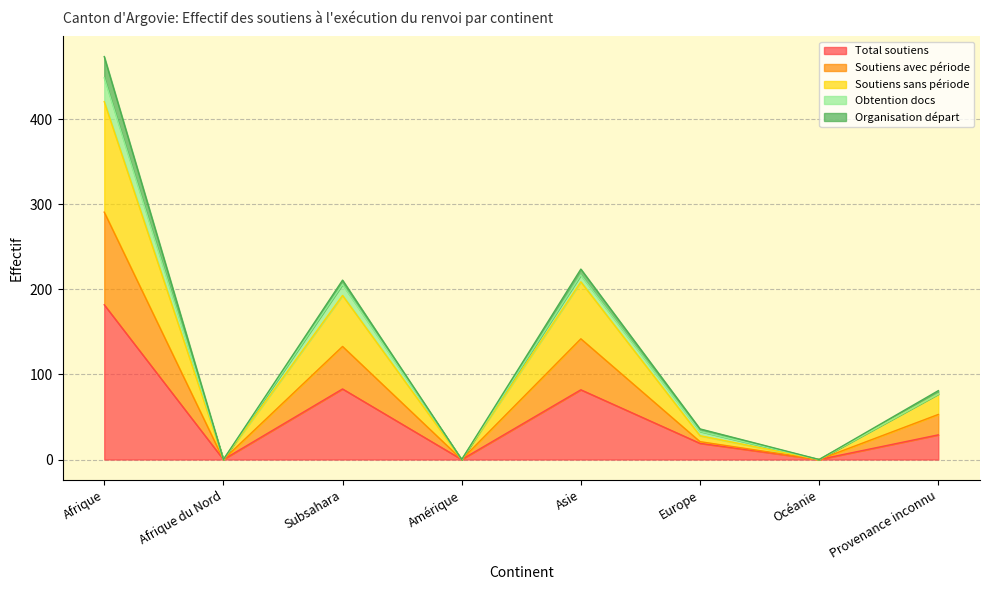

At how many categories does at least one series exceed 71?

4